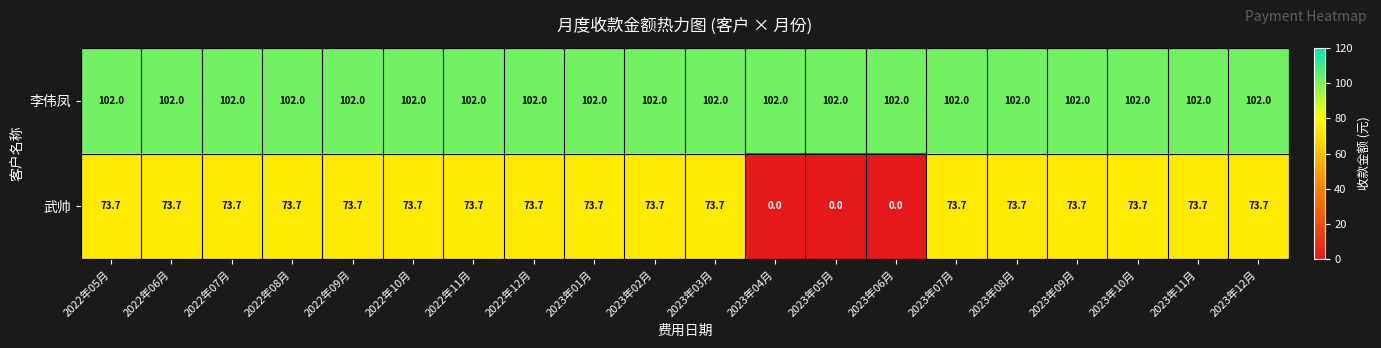

What value does the 李伟凤 series have at 2023年07月?

102.0